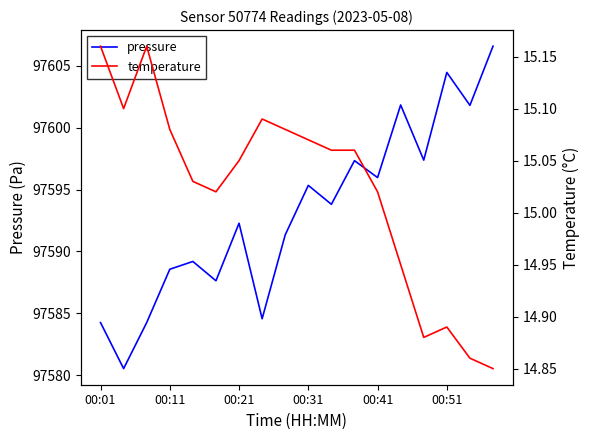

What is the difference between the second highest and minimum values in the temperature series?

0.3